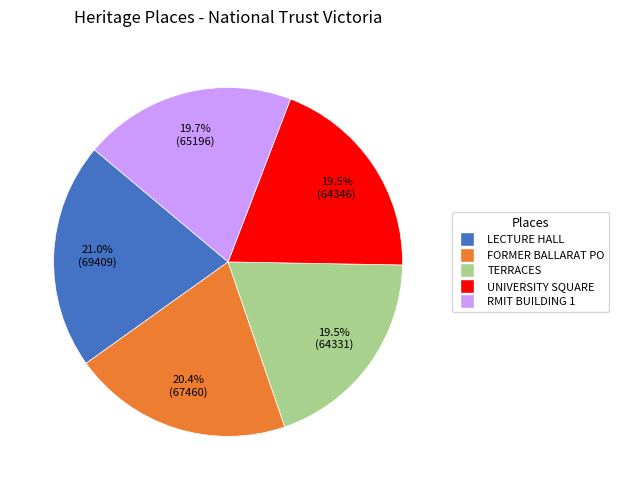

Is there a majority slice in this chart?

No